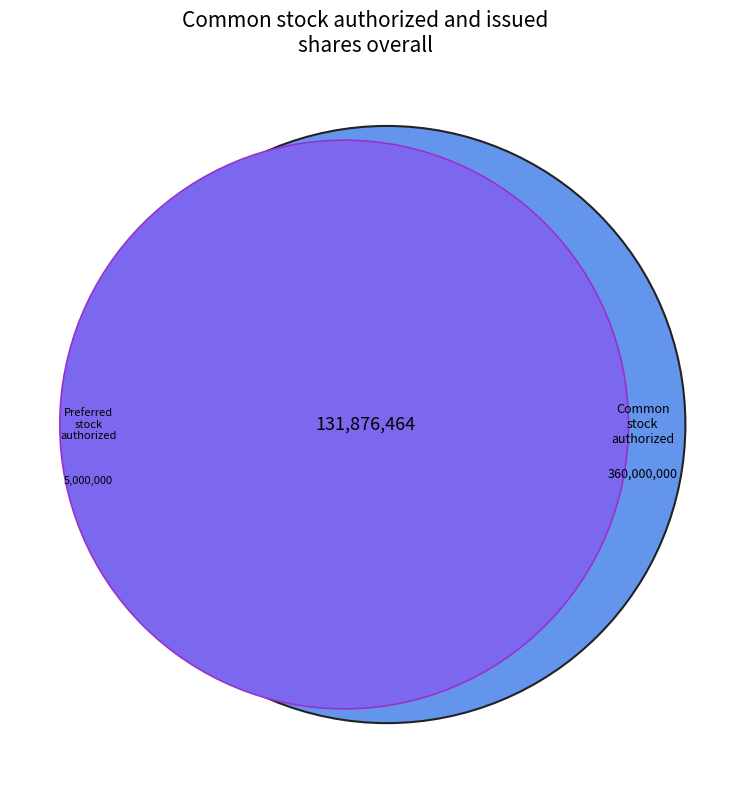

How many slices are in this pie chart?

2